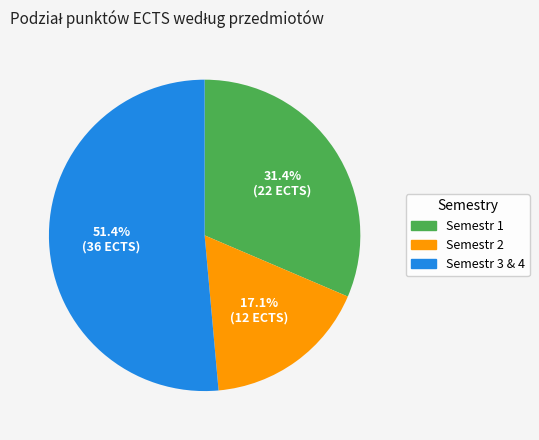

Count the number of slices in the pie.

3